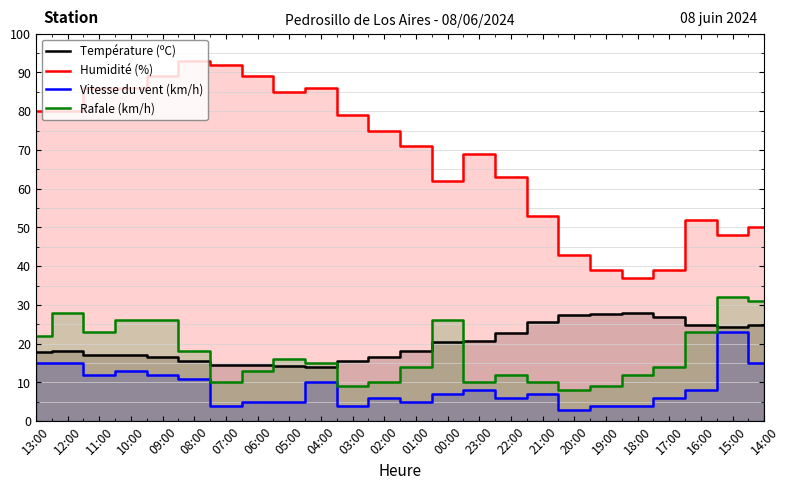

Reading right to left, list all the values displayed in this chart.

Température (ºC): 24.8	24.2	24.8	26.8	28.0	27.7	27.4	25.7	22.8	20.8	20.5	18.0	16.6	15.5	14.0	14.2	14.6	14.4	15.6	16.5	17.1	17.2	18.0	17.9
Humidité (%): 50.0	48.0	52.0	39.0	37.0	39.0	43.0	53.0	63.0	69.0	62.0	71.0	75.0	79.0	86.0	85.0	89.0	92.0	93.0	89.0	86.0	86.0	80.0	80.0
Vitesse du vent (km/h): 15.0	23.0	8.0	6.0	4.0	4.0	3.0	7.0	6.0	8.0	7.0	5.0	6.0	4.0	10.0	5.0	5.0	4.0	11.0	12.0	13.0	12.0	15.0	15.0
Rafale (km/h): 31.0	32.0	23.0	14.0	12.0	9.0	8.0	10.0	12.0	10.0	26.0	14.0	10.0	9.0	15.0	16.0	13.0	10.0	18.0	26.0	26.0	23.0	28.0	22.0